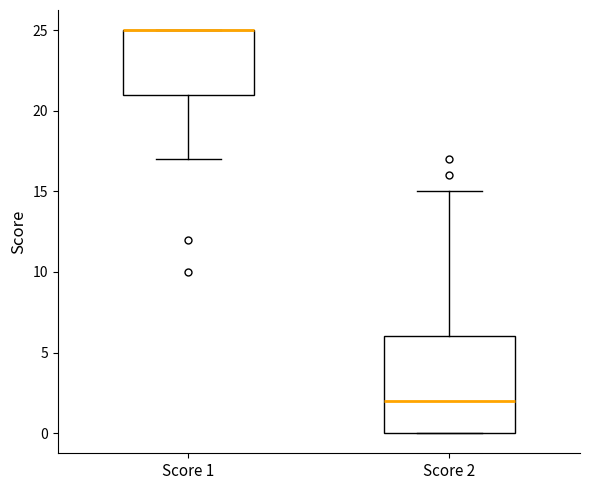

Reading left to right, read every box against the y-axis: the position of its median line, the range the box covers, and the ends of its whiskers. The values are not printed on the chart, so give them approximately, as read against the axis.

Score 1: median 25 (drawn on the box's upper edge), box 21 to 25, whiskers 17 to 25
Score 2: median 2, box 0 to 6, whiskers 0 to 15